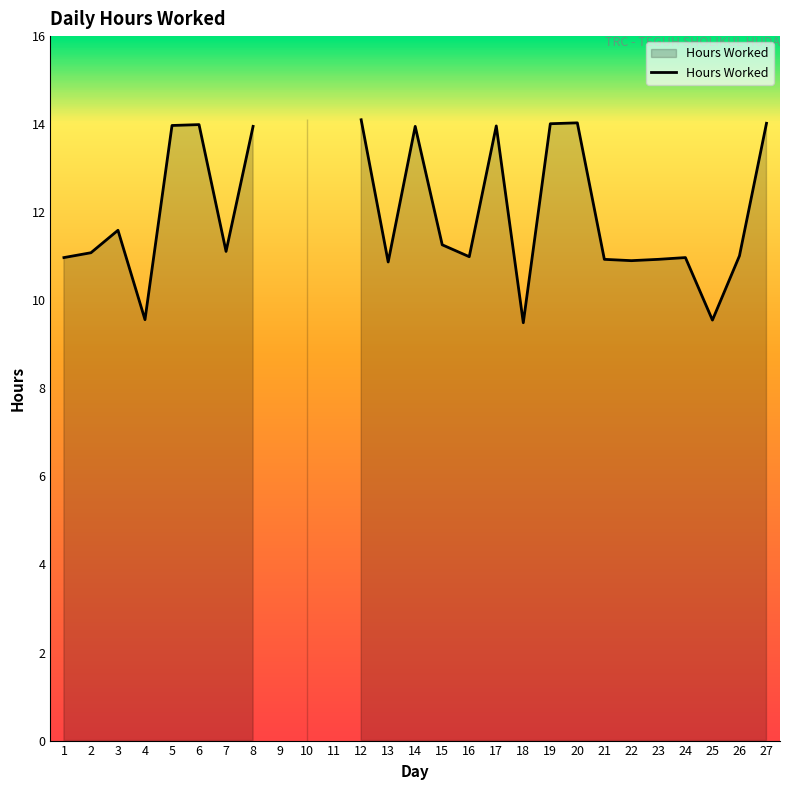

True or false: there are more than 0 points higher than both neighbors.

True